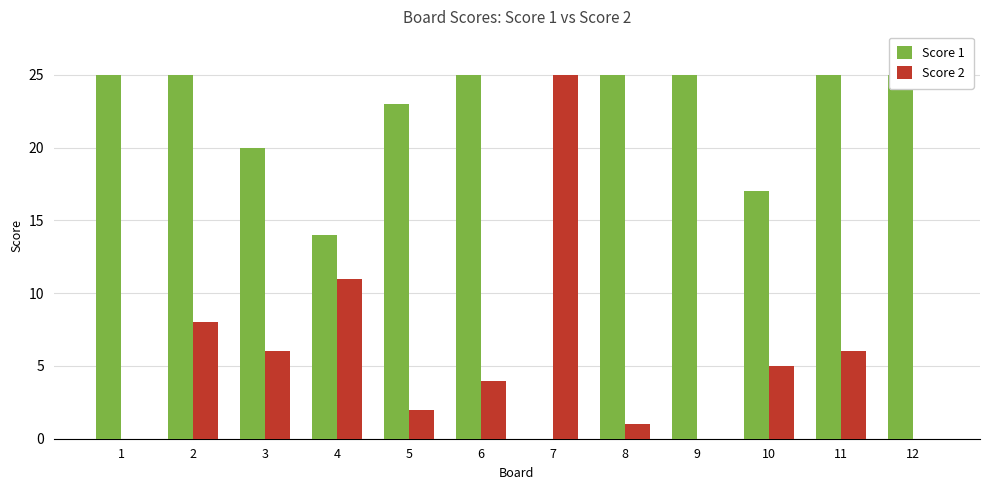

What is the difference between the second highest and minimum values in the Score 1 series?

25